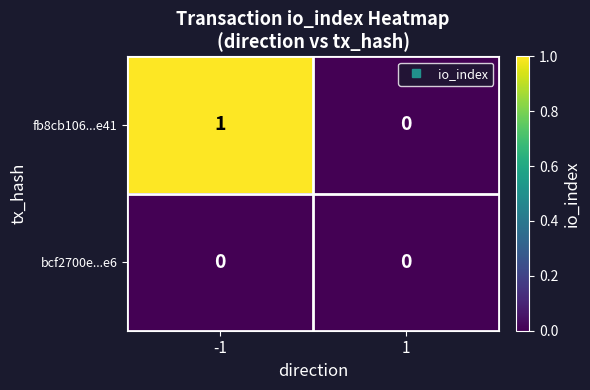

Which series has the largest range (max minus min)?

fb8cb106...e41